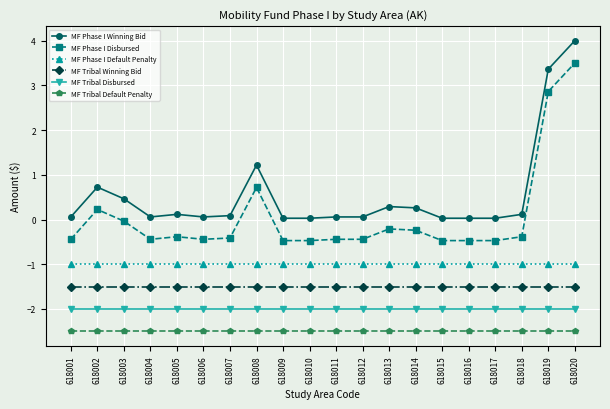

Where is the first local maximum for MF Phase I Disbursed?

618002